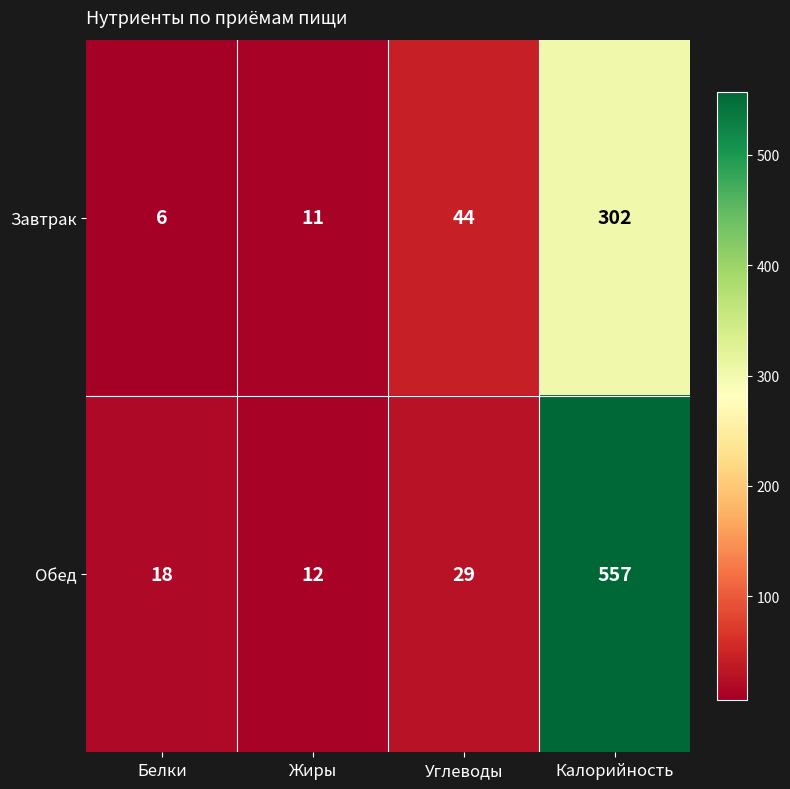

What is the average value of the Завтрак series?

91